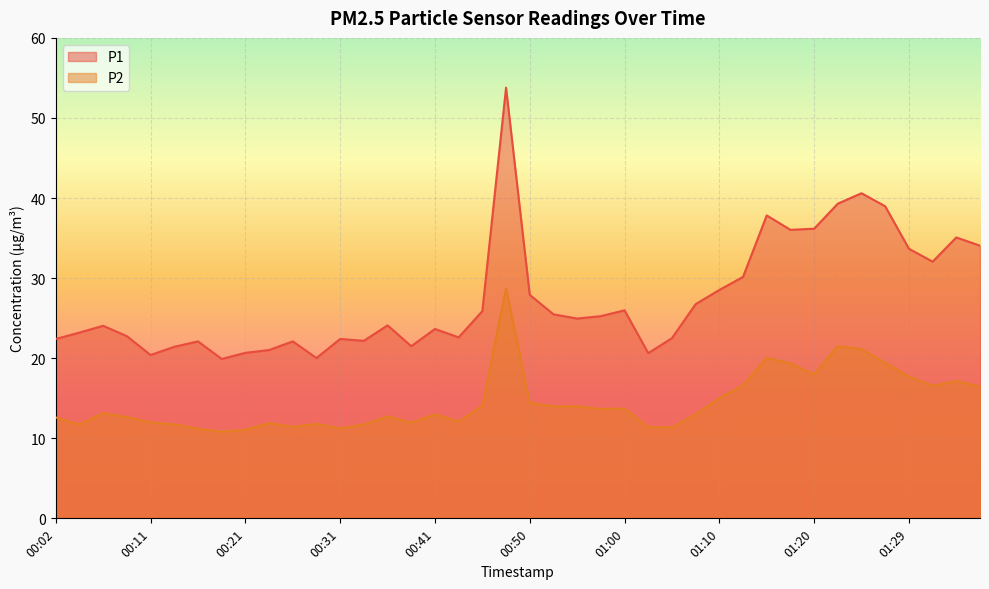

What is the label of the 39th point from the right?

00:04